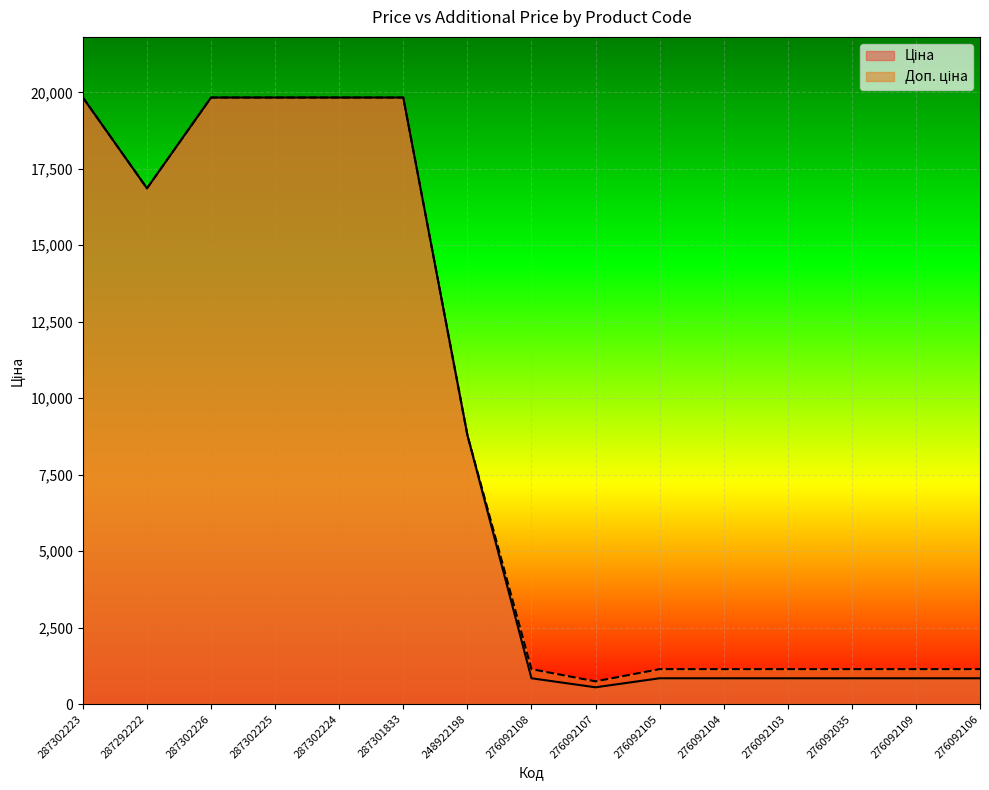

True or false: Ціна and Доп. ціна intersect in this chart.

False